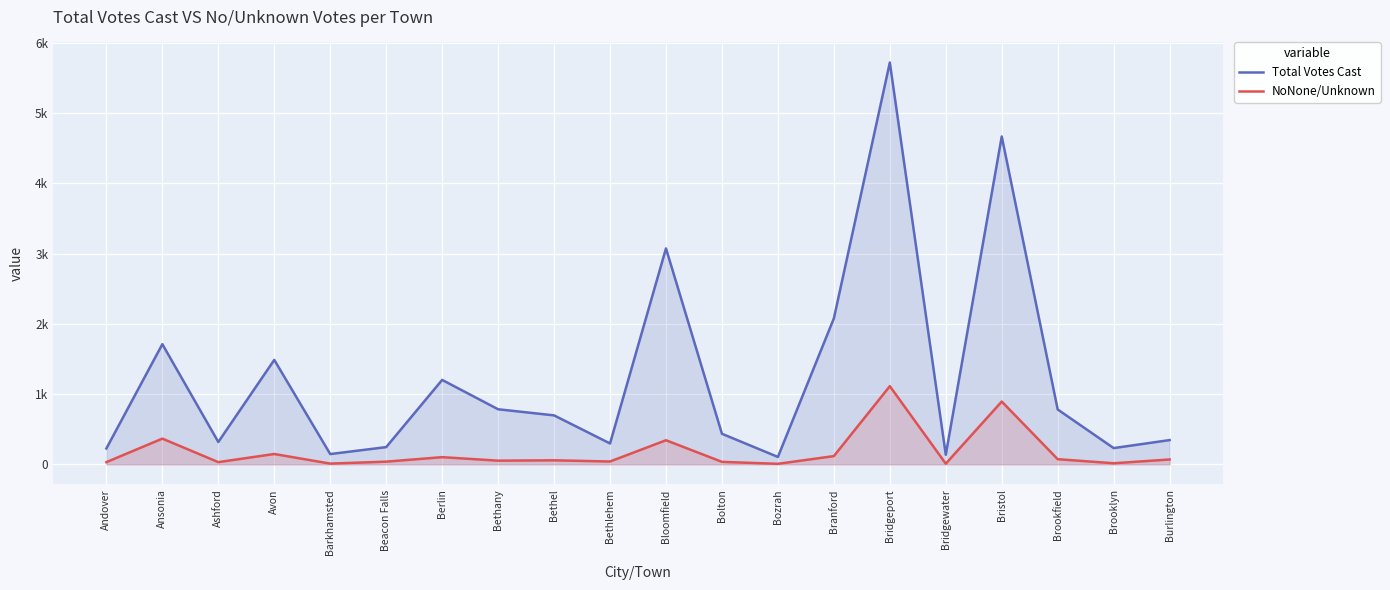

Reading left to right, extract all data points from this chart.

Total Votes Cast: Andover=226	Ansonia=1711	Ashford=318	Avon=1487	Barkhamsted=146	Beacon Falls=245	Berlin=1202	Bethany=784	Bethel=697	Bethlehem=297	Bloomfield=3075	Bolton=435	Bozrah=105	Branford=2078	Bridgeport=5722	Bridgewater=136	Bristol=4669	Brookfield=781	Brooklyn=231	Burlington=345
NoNone/Unknown: Andover=31	Ansonia=366	Ashford=31	Avon=147	Barkhamsted=10	Beacon Falls=38	Berlin=102	Bethany=52	Bethel=57	Bethlehem=40	Bloomfield=343	Bolton=35	Bozrah=7	Branford=117	Bridgeport=1113	Bridgewater=9	Bristol=894	Brookfield=73	Brooklyn=15	Burlington=69